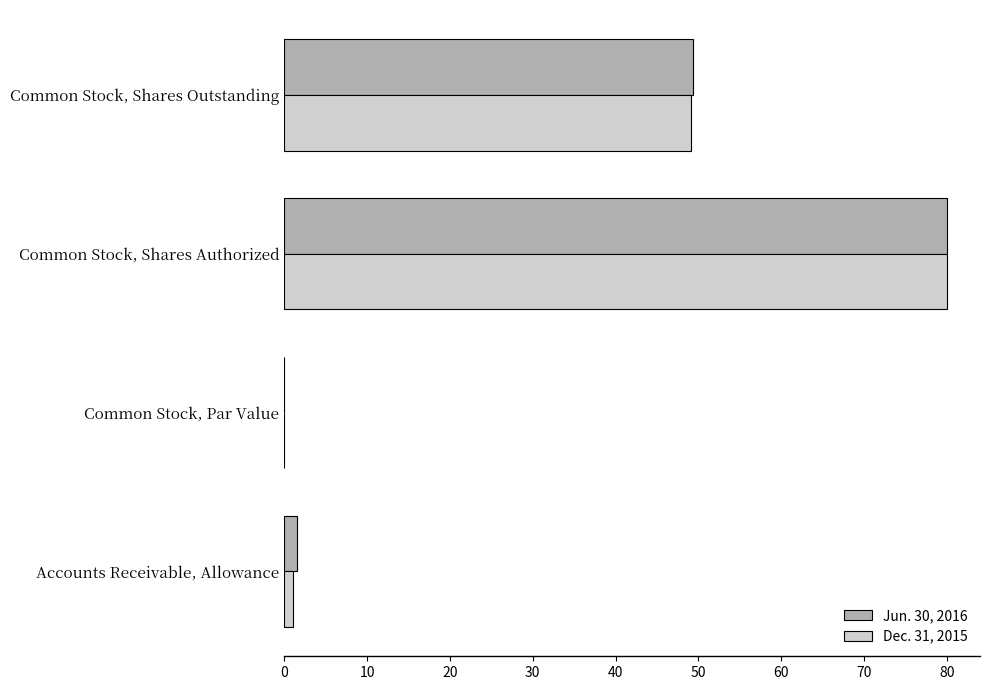

What is the greatest value displayed?

80.0